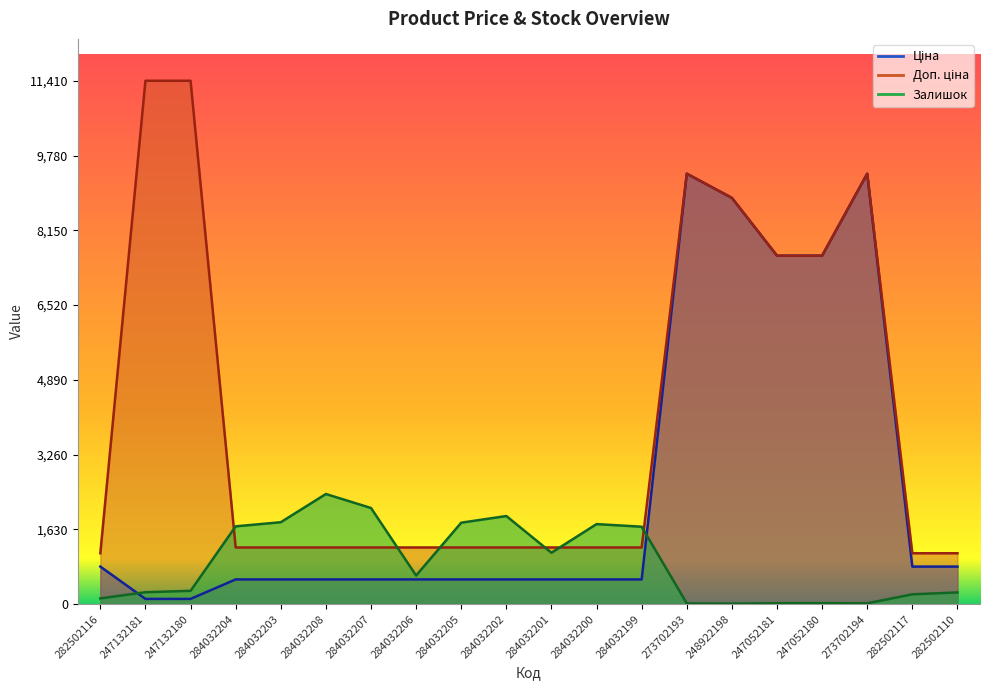

Rank the series by their average value, from lowest to highest.

Залишок, Ціна, Доп. ціна